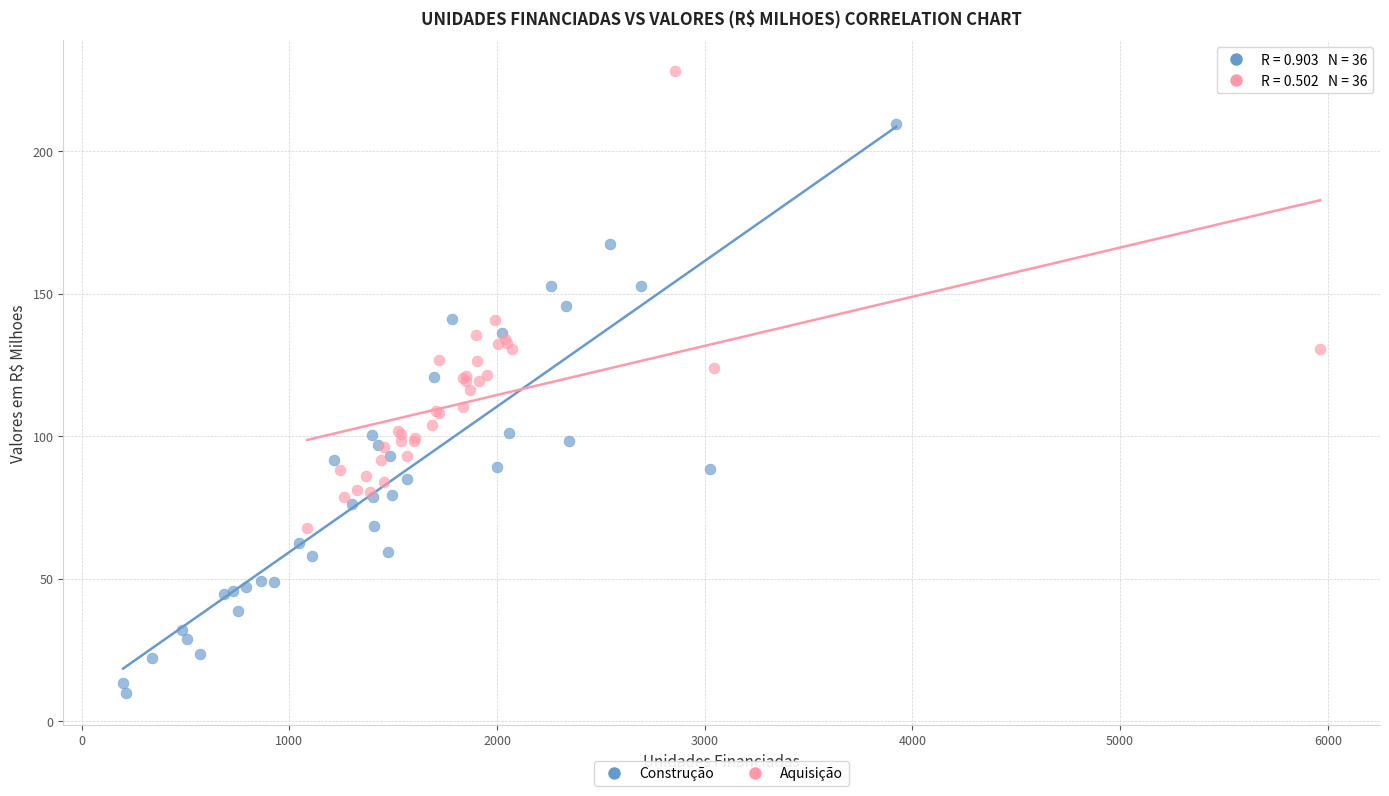

What are all the series names shown in the legend?

Construção, Aquisição